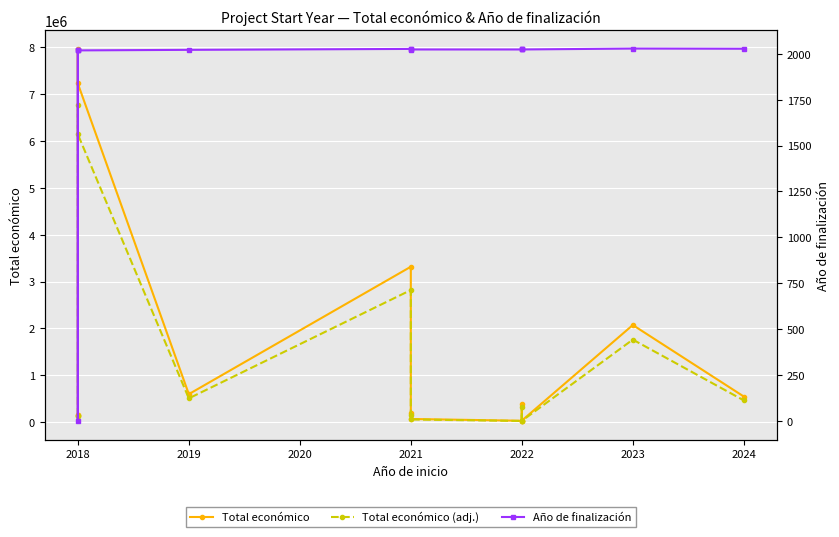

What are all the series names shown in the legend?

Total económico, Total económico (adj.), Año de finalización